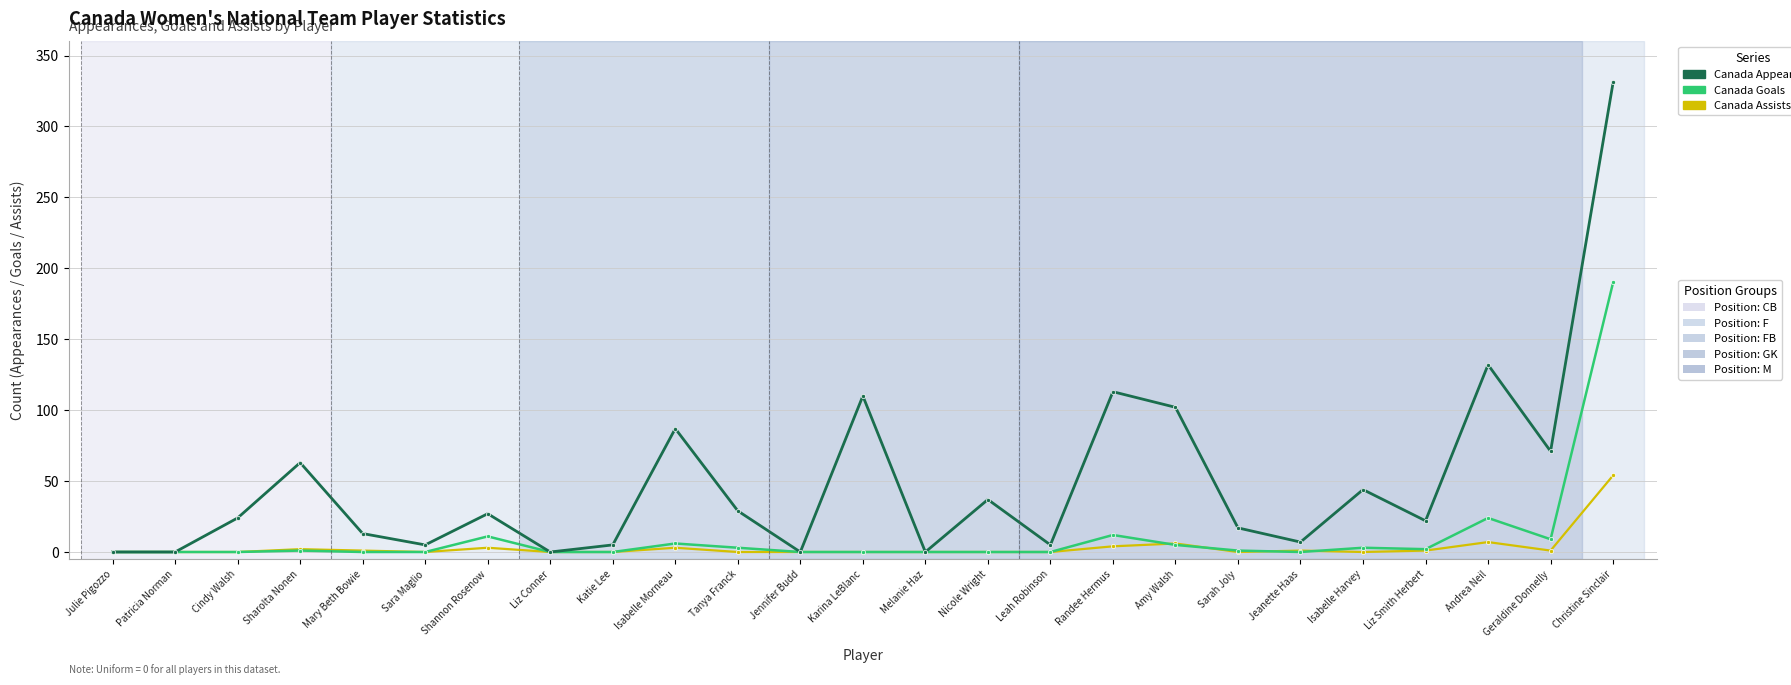

What is the greatest value displayed?

331